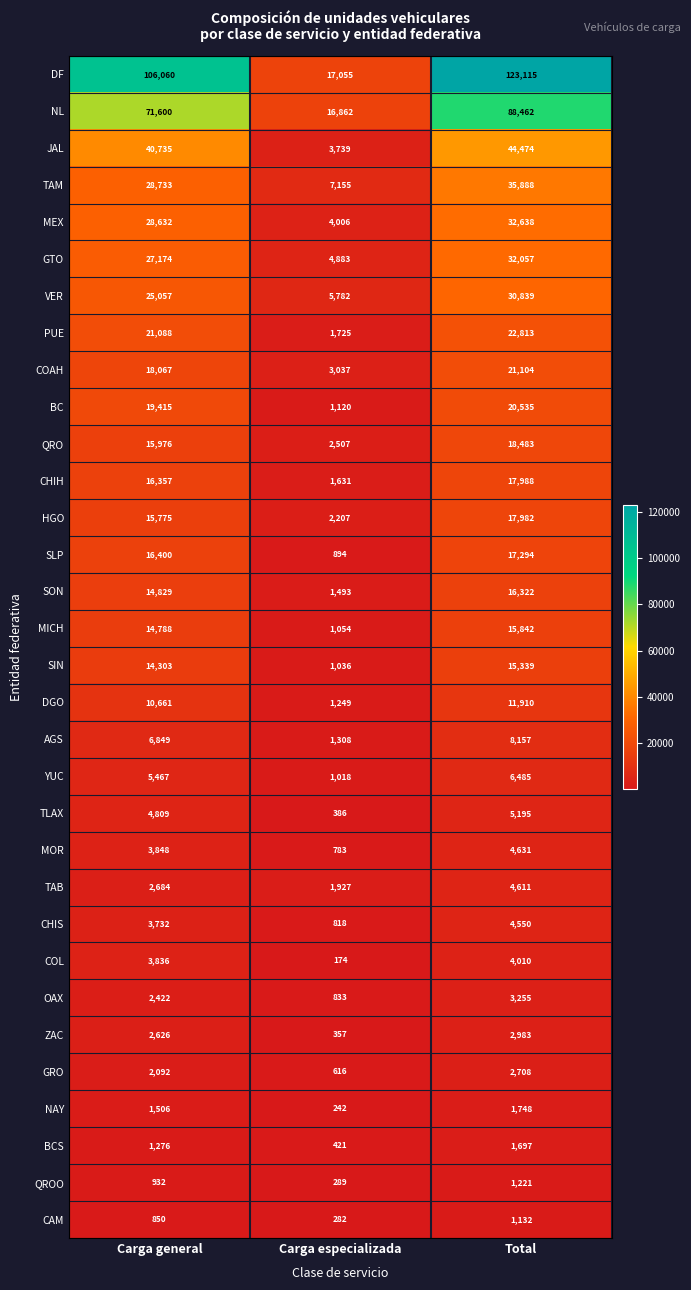

At which category is the sum across all series the highest?

Total